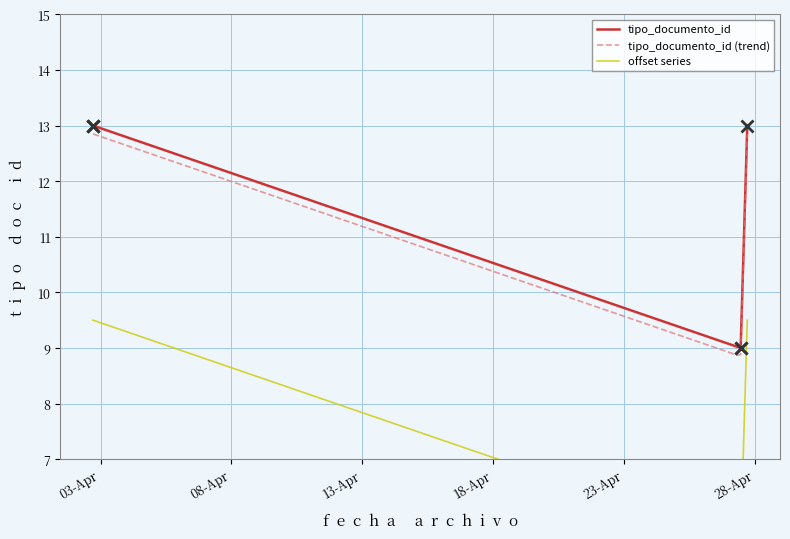

The value at 2020-04-27 17:04:26 is 13. True or false?

True